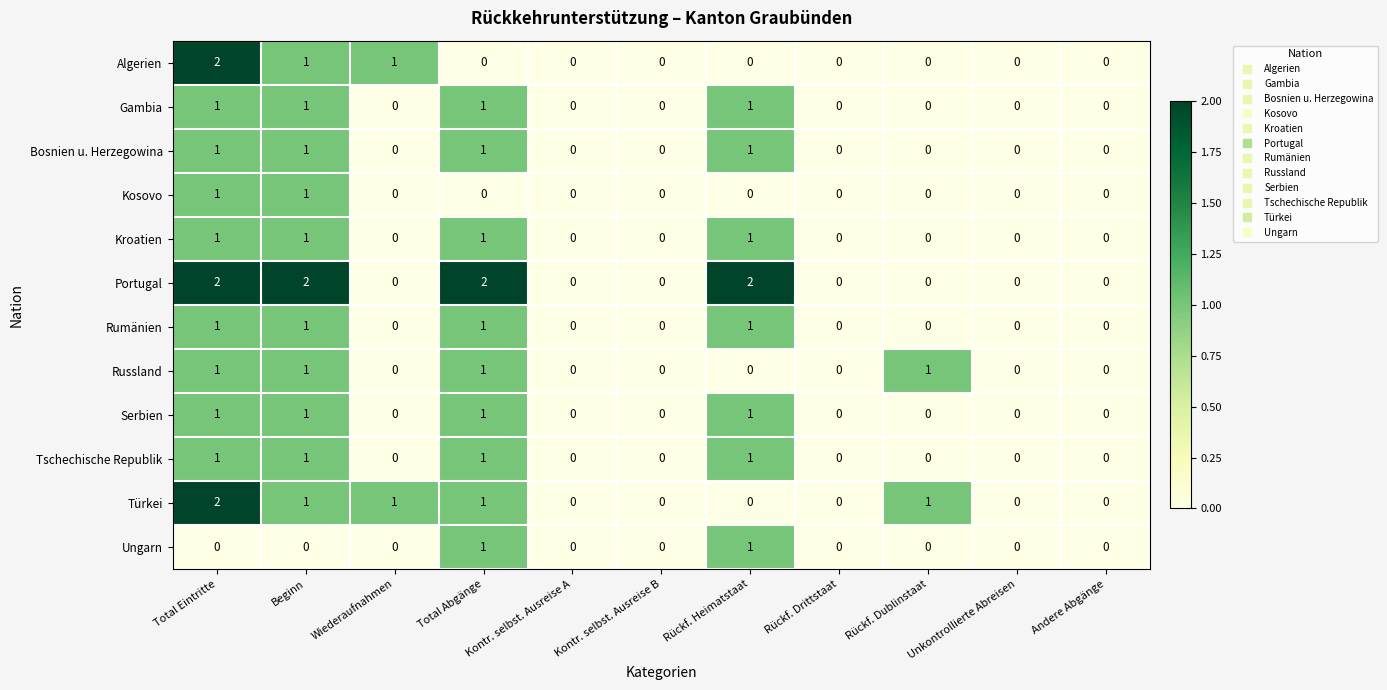

The Algerien series shows 0 at Rückf. Dublinstaat. True or false?

True